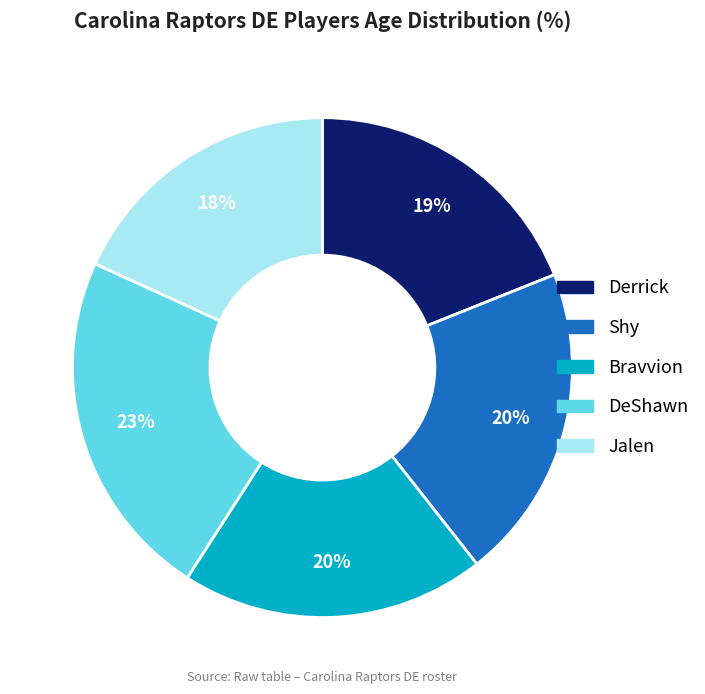

Which has a higher value, Derrick or Bravvion?

Bravvion